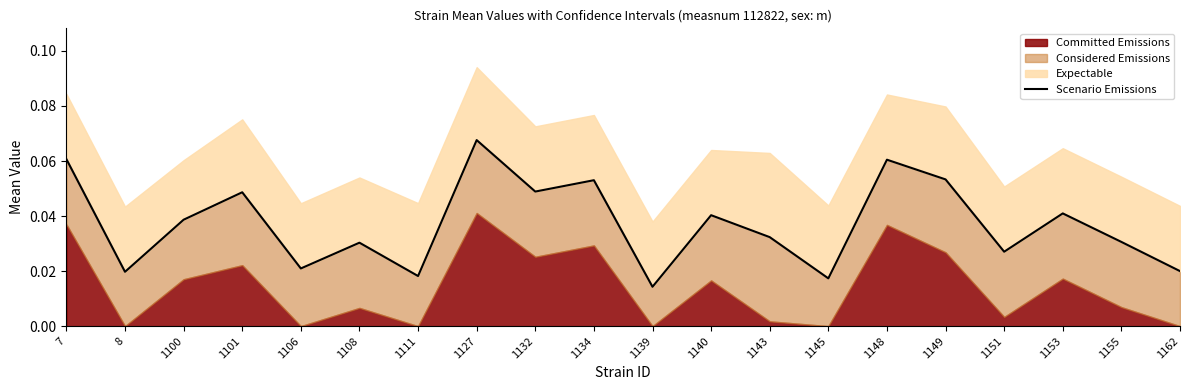

Between 1108 and 1139, which is larger?

1108